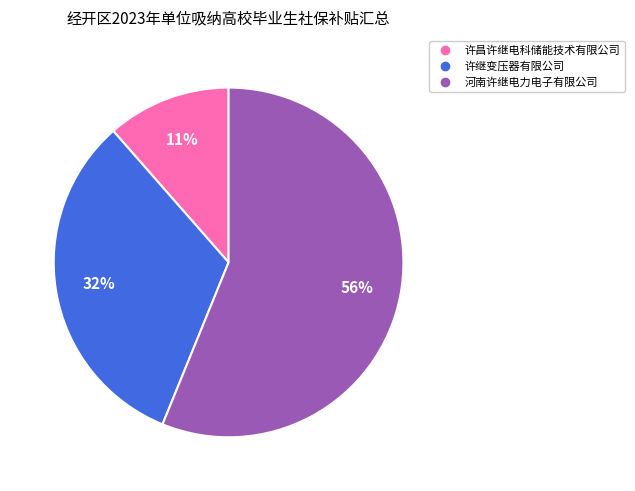

To the nearest percent, what is the average slice percentage?

33%